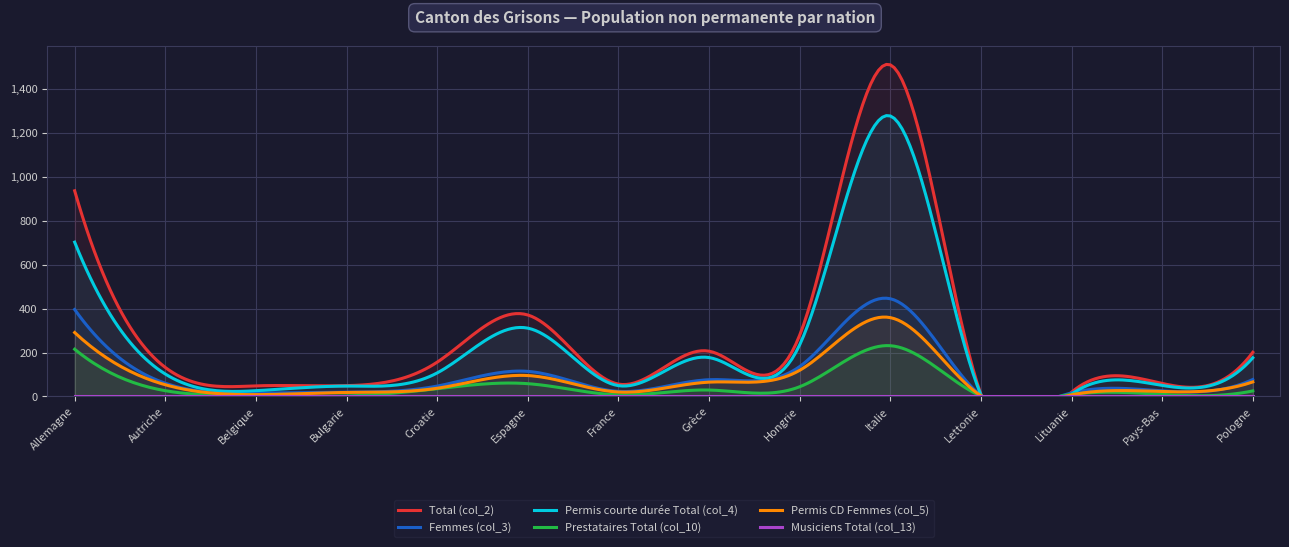

How many values in the Permis CD Femmes (col_5) series exceed 53?

6